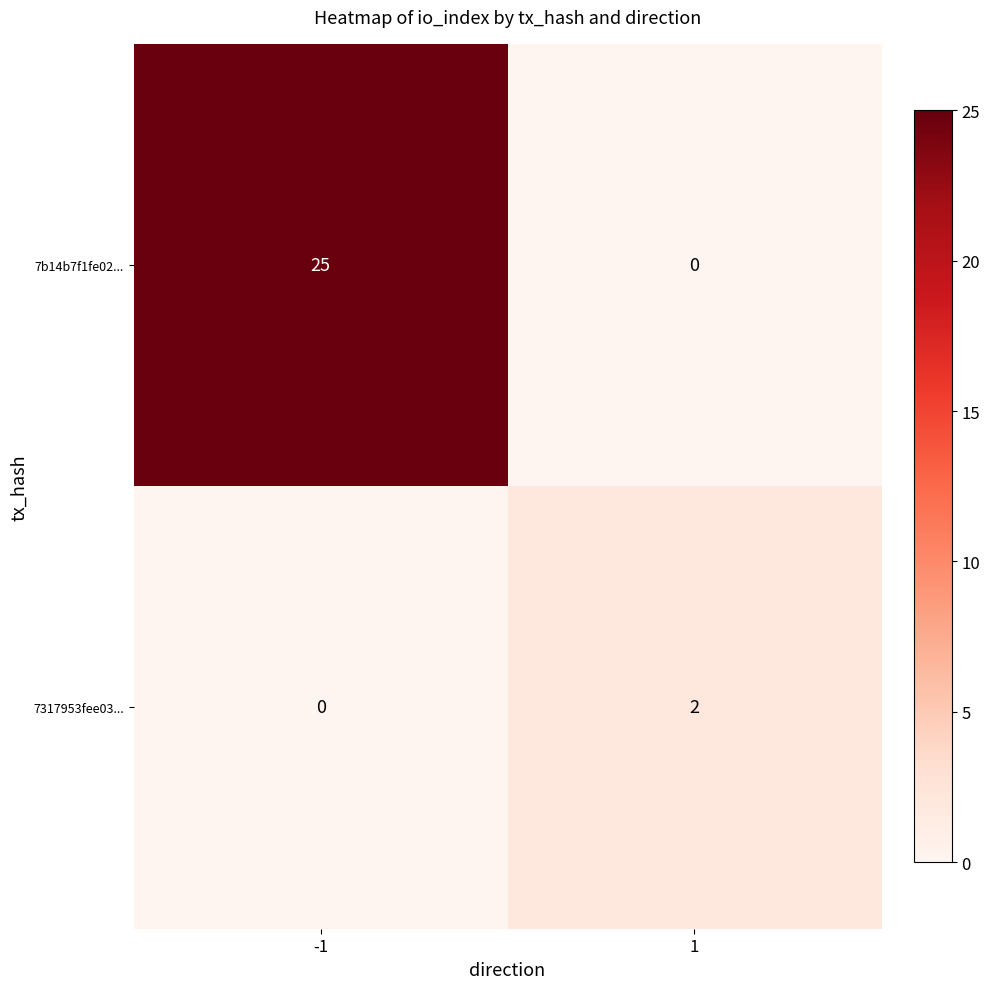

What is the sum of the 7b14b7f1fe02... values at 1 and -1?

25